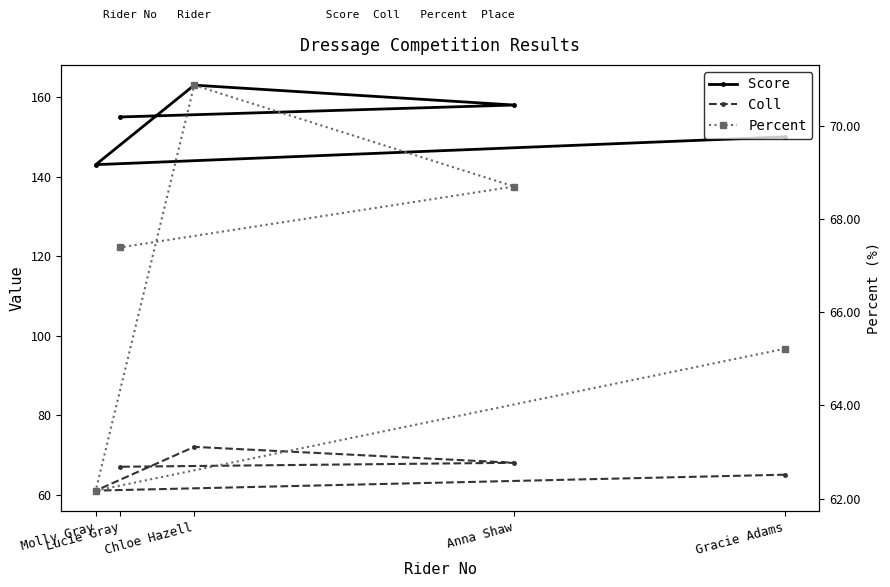

What is the value of the Coll point at the 3rd from the left?

72.0